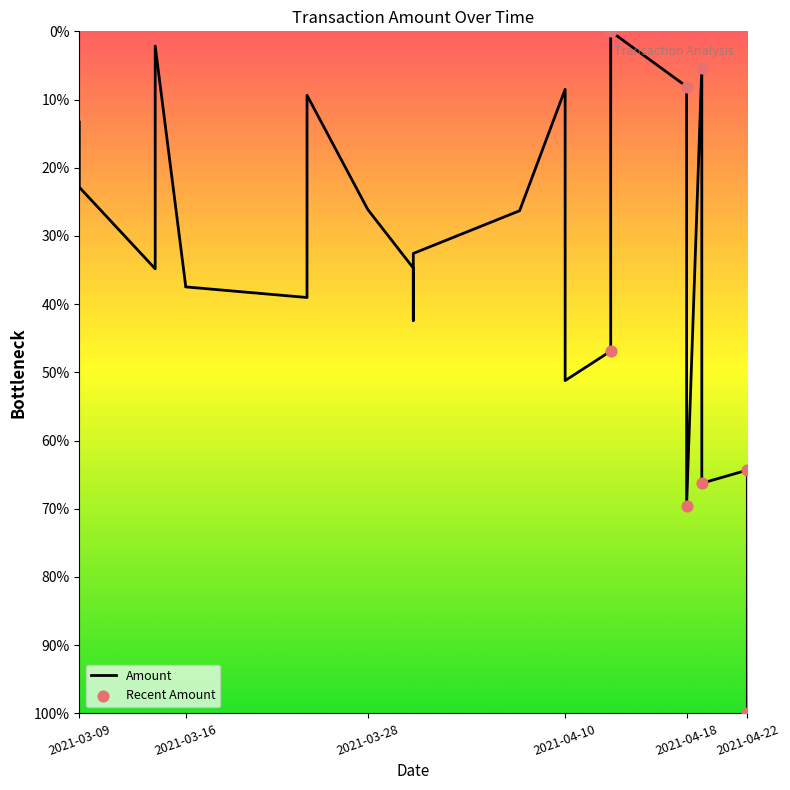

What is the change in value from 2021-03-14 to 2021-03-28?

-0.2